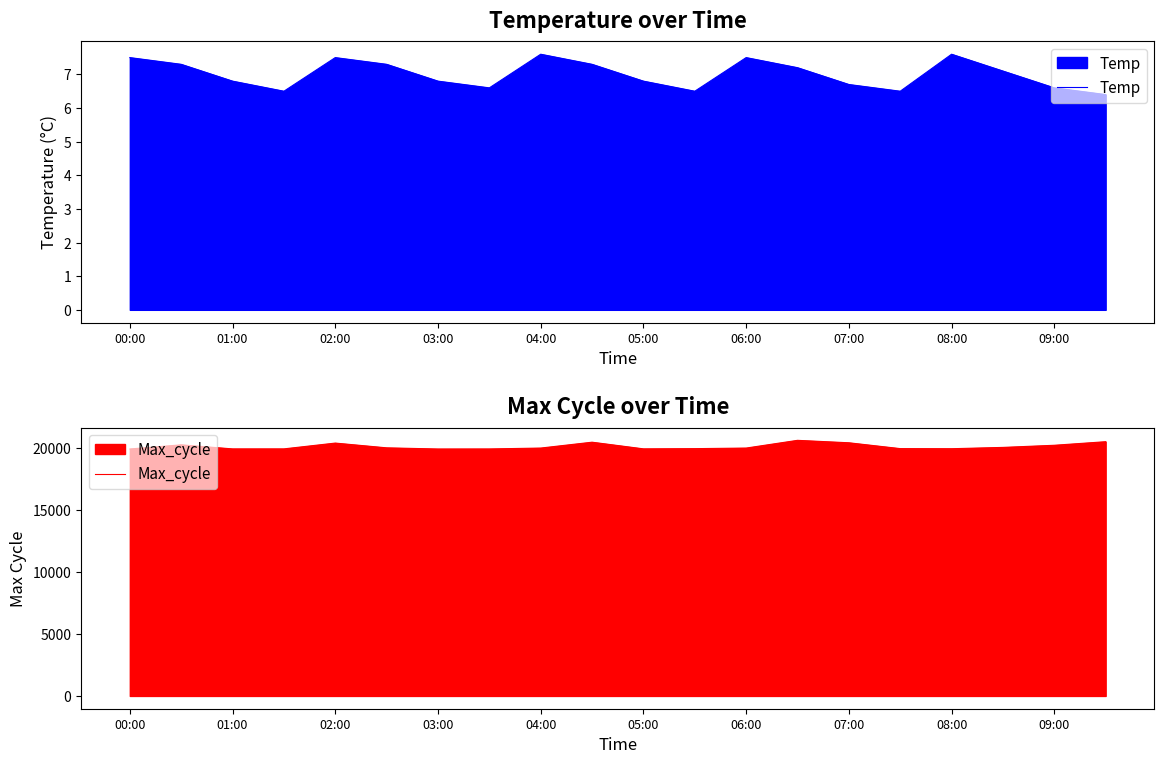

What value does the Temp series have at 00:00?

7.5